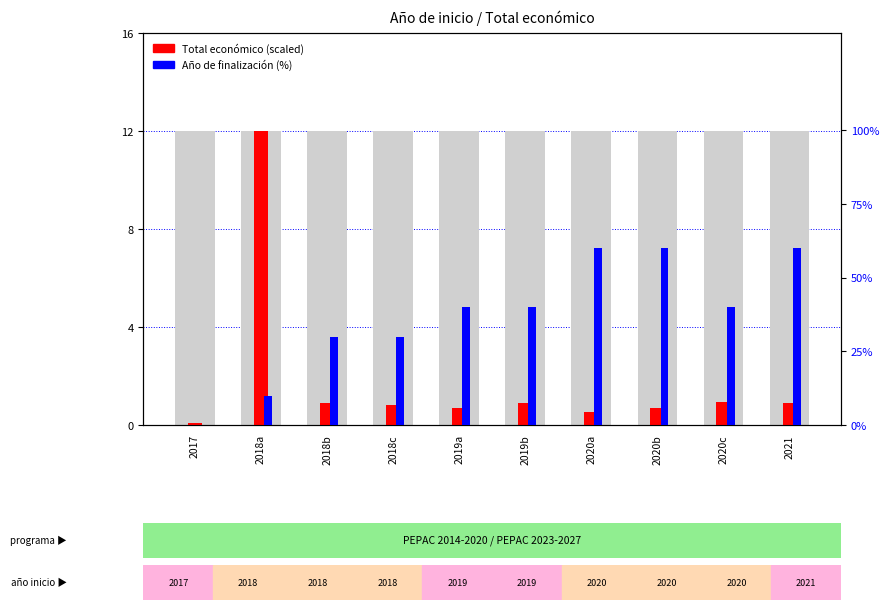

At which category is the sum across all series the highest?

2021